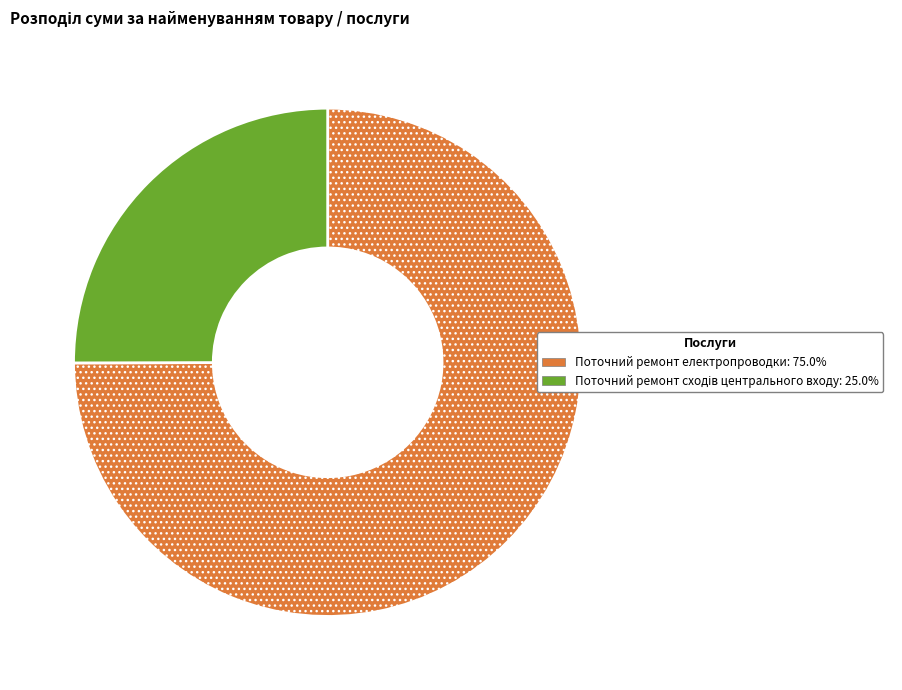

Is Поточний ремонт електропроводки the majority of the pie?

Yes